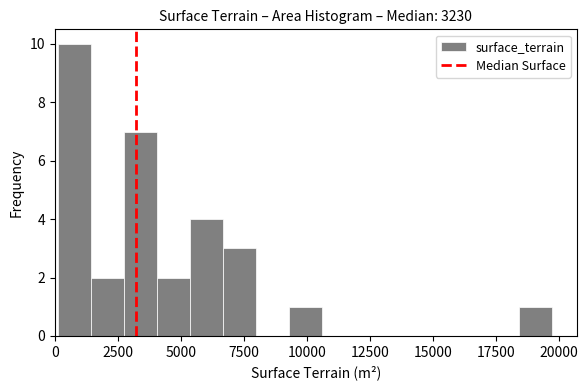

Around what value on the x-axis is the tallest bar? Give the approximate position of its centre, as read against the axis.

1000